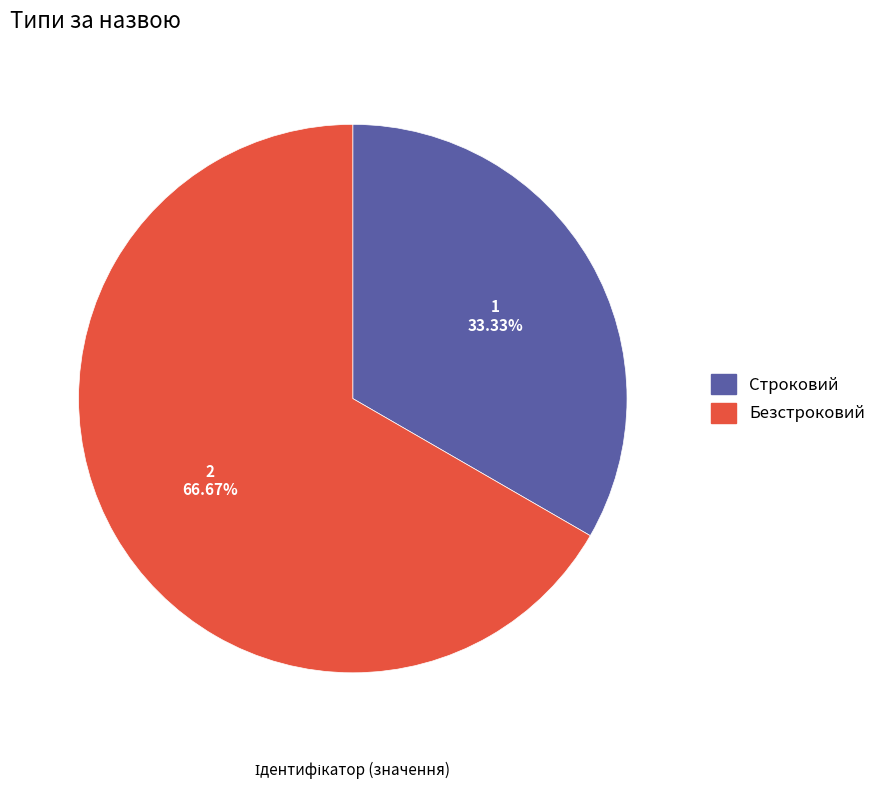

Rank the categories by value from highest to lowest.

Безстроковий, Строковий